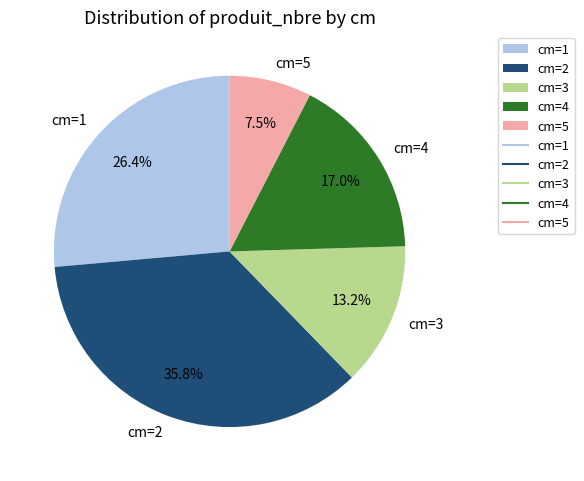

Does any single category account for the majority?

No